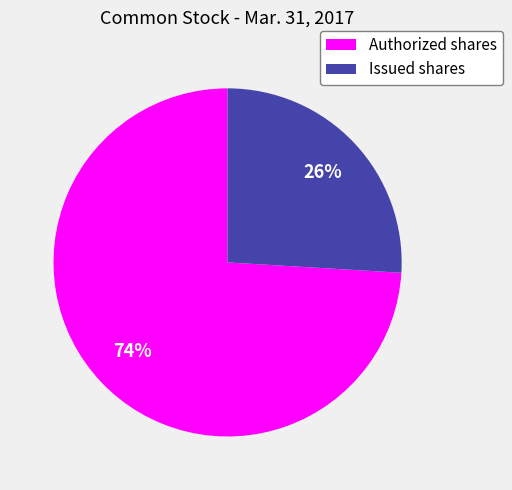

How many segments does this pie chart have?

2